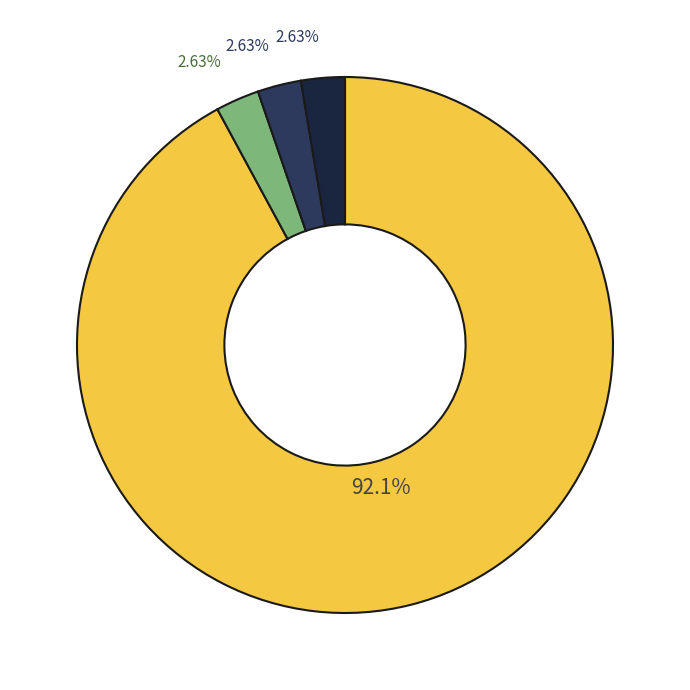

Is there a majority slice in this chart?

Yes